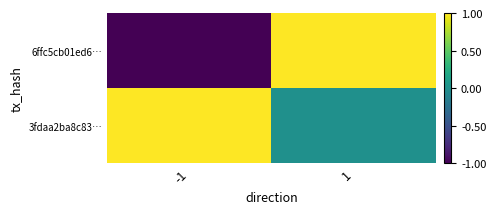

Reading left to right, transcribe all the data shown in this chart.

6ffc5cb01ed6…: -1=-1	1=1
3fdaa2ba8c83…: -1=1	1=0